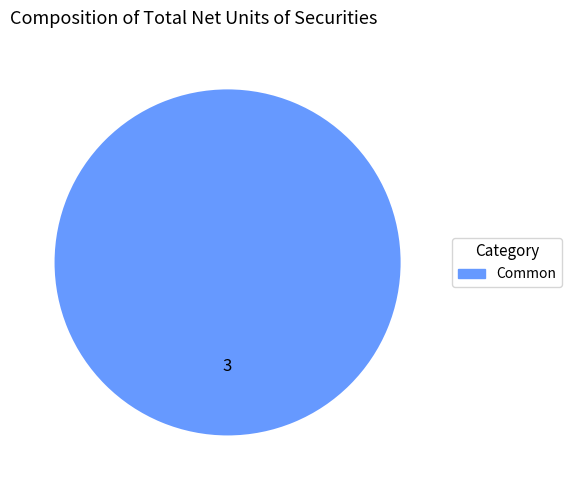

Is there a majority slice in this chart?

Yes